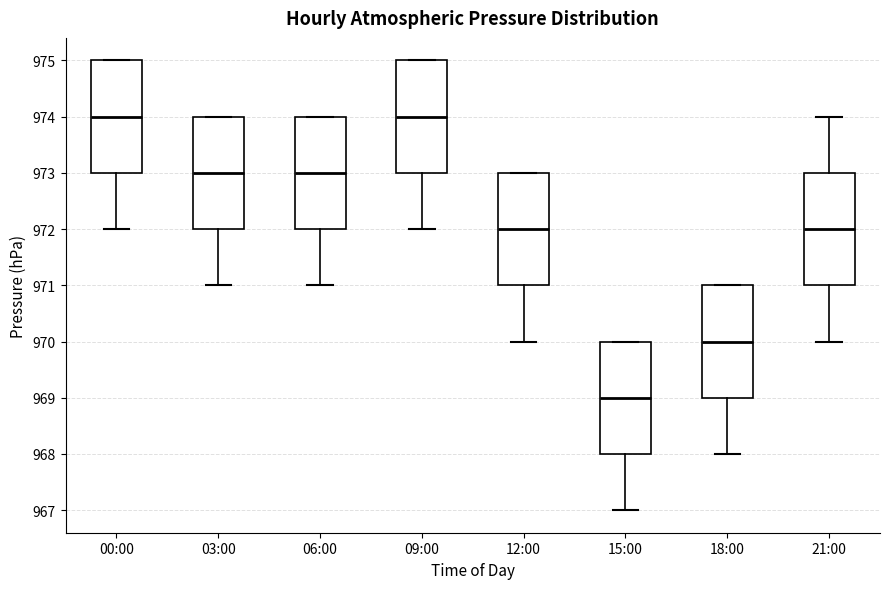

Reading left to right, transcribe this box plot: for each box, give where its median line is, the range the box spans, and where its two whiskers end, as read against the y-axis. The values are not printed on the chart, so give them approximately, as read against the axis.

00:00: median 974, box 973 to 975, whiskers 972 to 975
03:00: median 973, box 972 to 974, whiskers 971 to 974
06:00: median 973, box 972 to 974, whiskers 971 to 974
09:00: median 974, box 973 to 975, whiskers 972 to 975
12:00: median 972, box 971 to 973, whiskers 970 to 973
15:00: median 969, box 968 to 970, whiskers 967 to 970
18:00: median 970, box 969 to 971, whiskers 968 to 971
21:00: median 972, box 971 to 973, whiskers 970 to 974